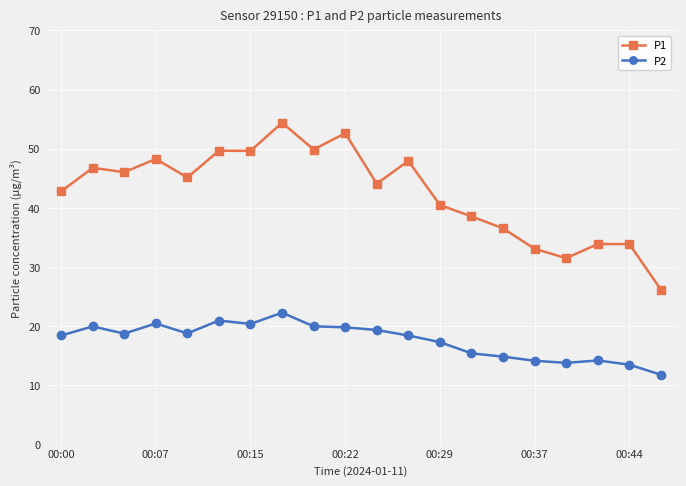

True or false: P2 and P1 cross at least once.

False